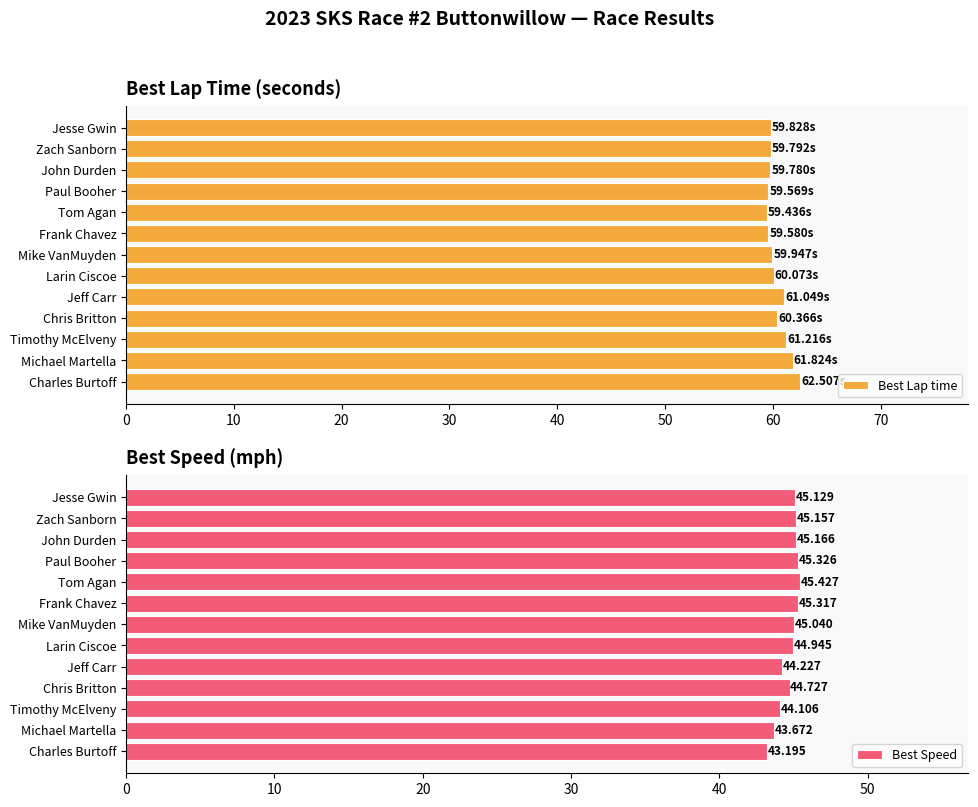

What is the difference between the maximum and minimum values in the Best Lap time series?

3.1